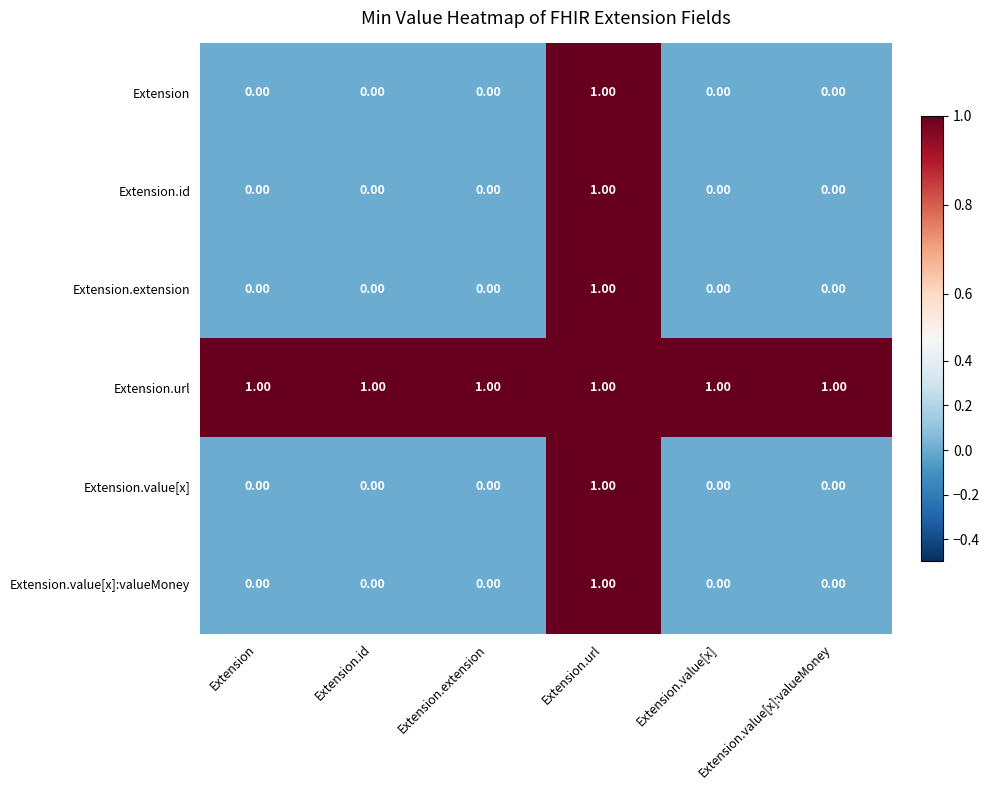

Which series has the largest total across all categories?

Extension.url